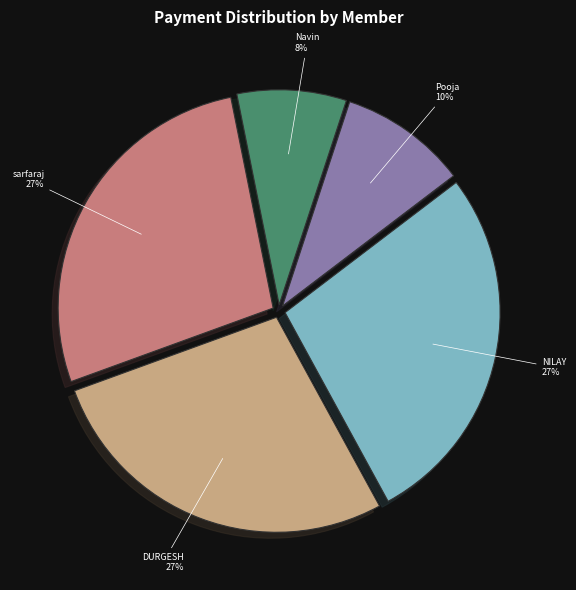

Is there a majority slice in this chart?

No